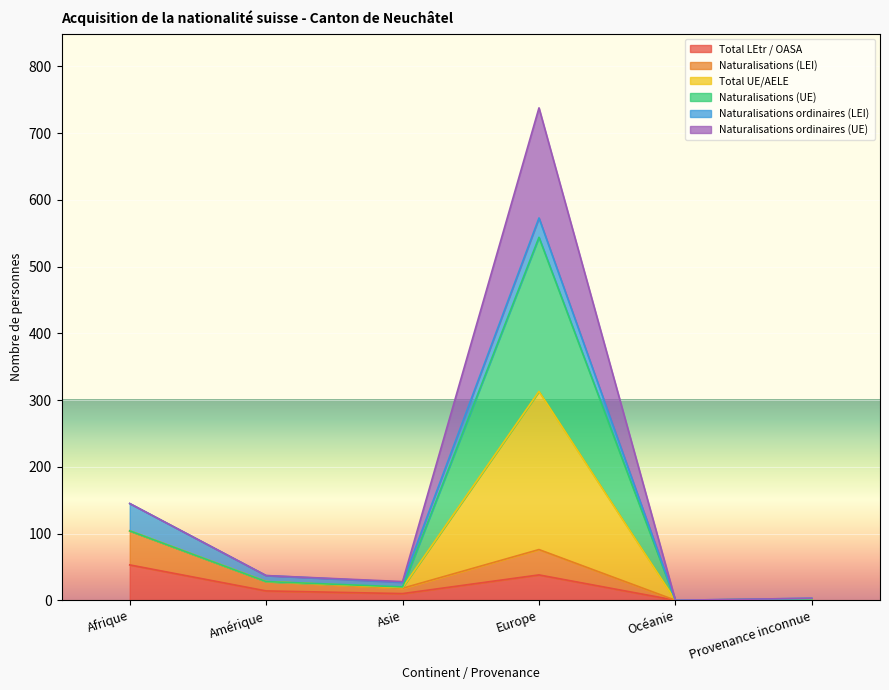

Is it true that Total LEtr / OASA equals 53 at Afrique?

True